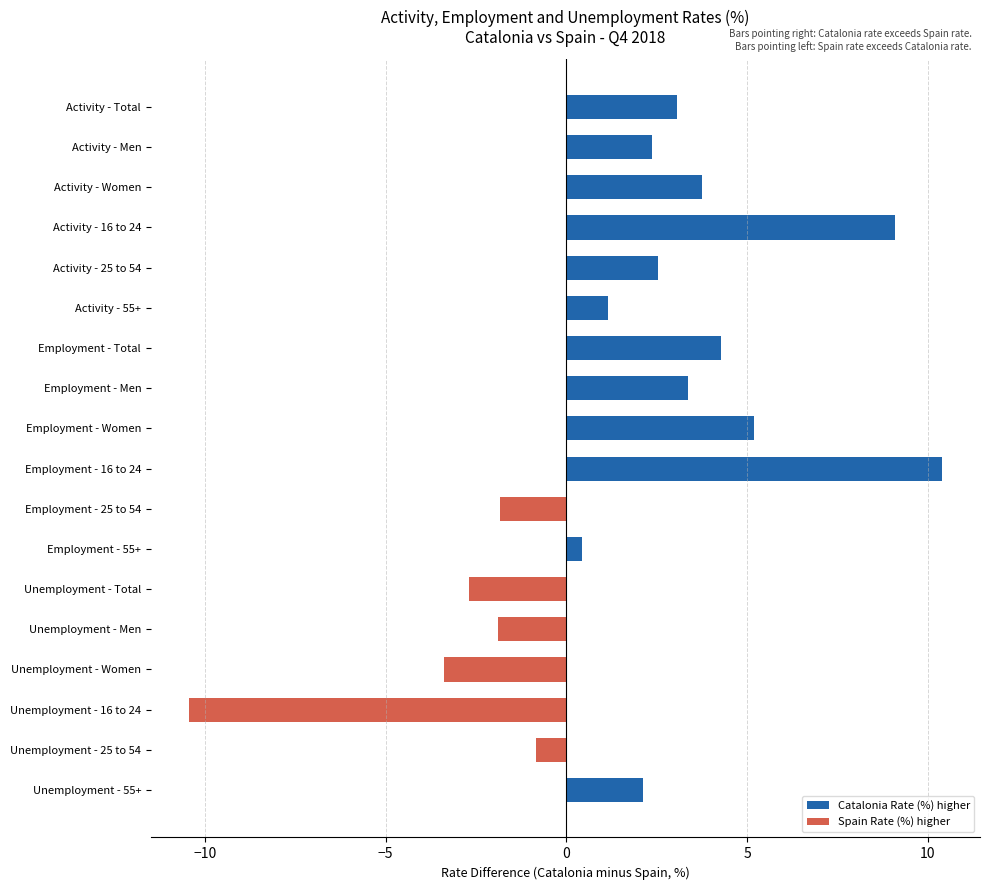

How many values exceed 2?

10